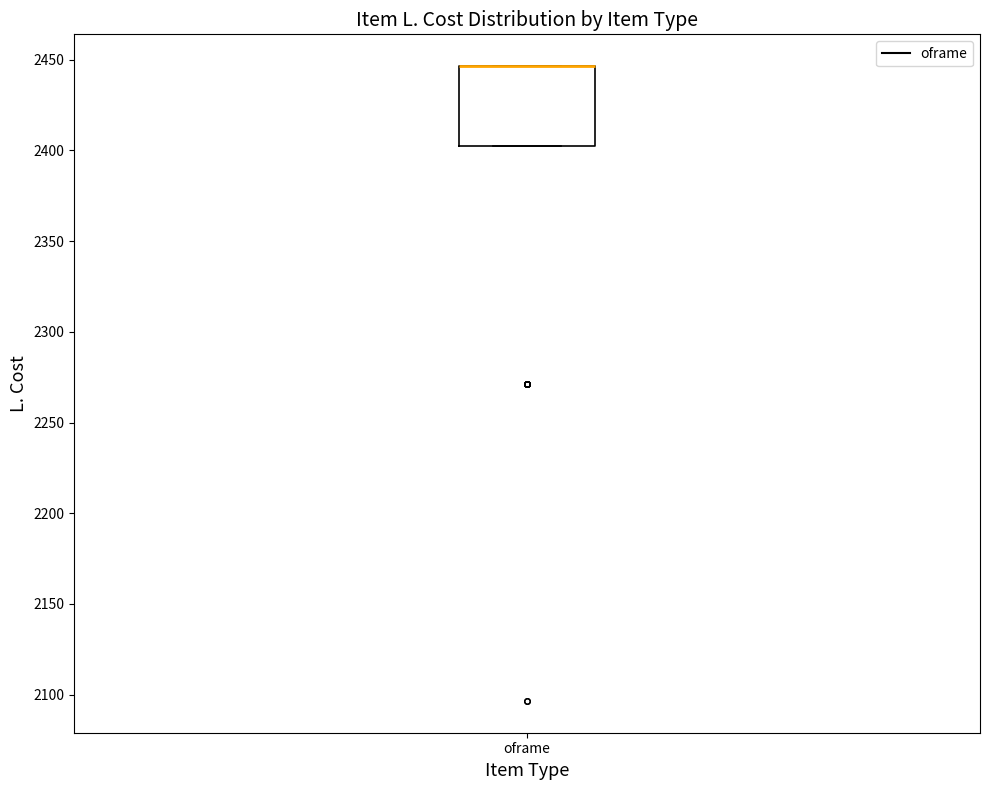

Transcribe this box plot: give where the median line is, the range the box spans, and where the two whiskers end, as read against the y-axis. The values are not printed on the chart, so give them approximately, as read against the axis.

median 2445 (drawn on the box's upper edge), box 2400 to 2445, whiskers 2400 to 2445